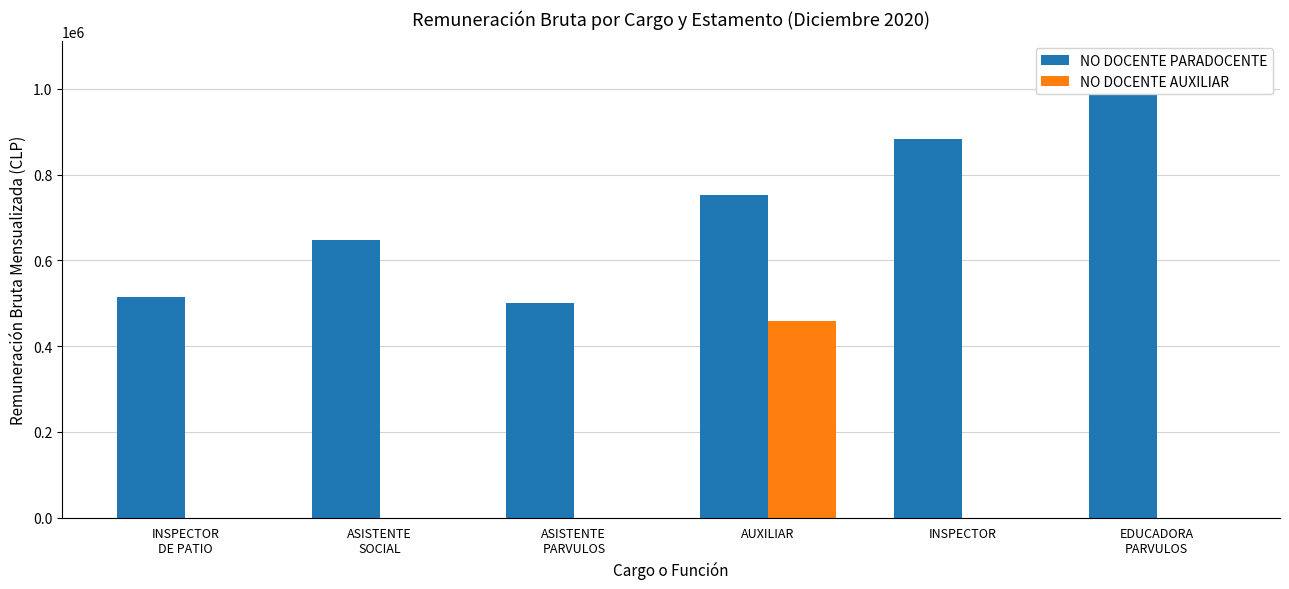

Count the number of data series in this chart.

2